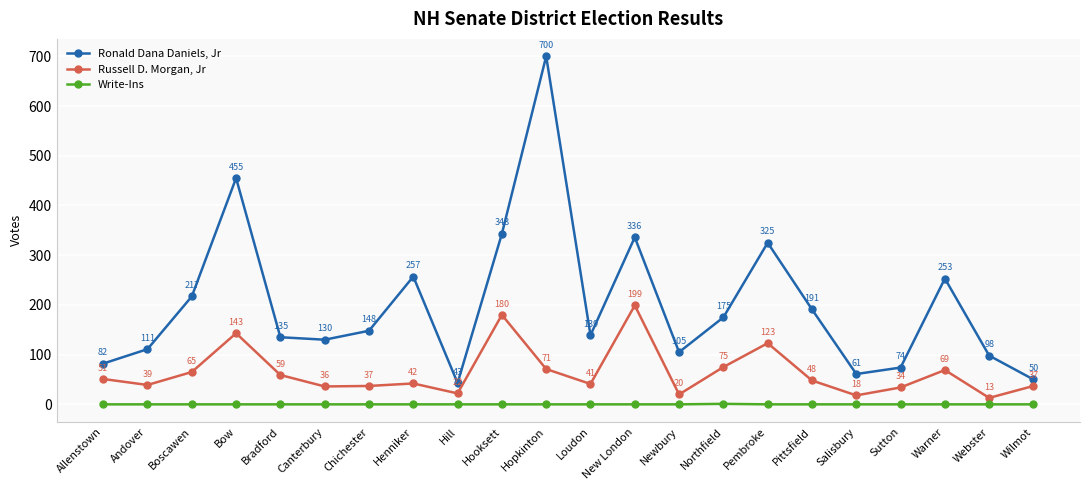

What value does the Russell D. Morgan, Jr series have at Boscawen?

65